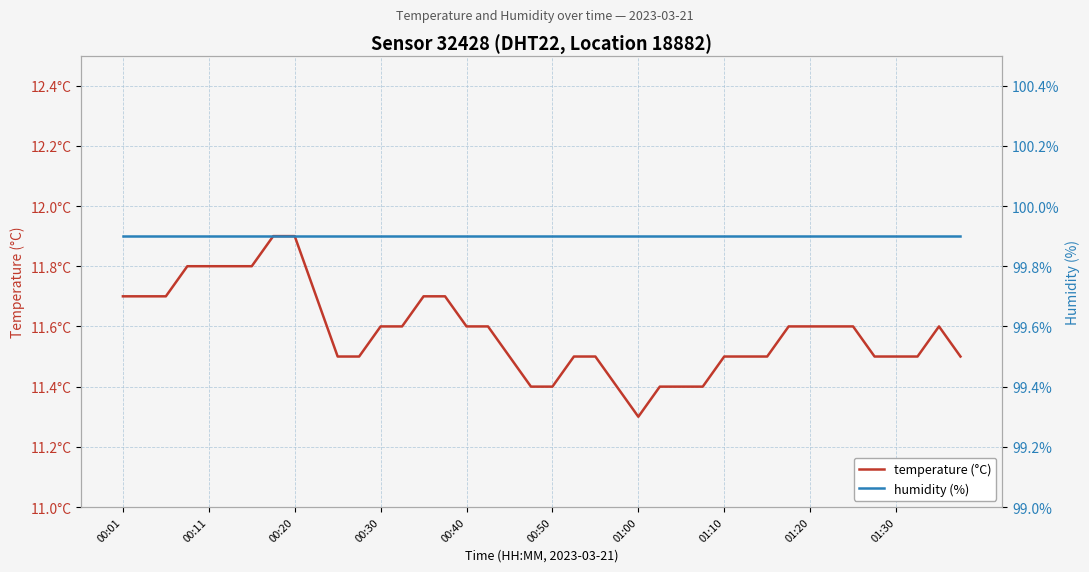

Reading left to right, list all the values displayed in this chart.

temperature (°C): 11.7	11.7	11.7	11.8	11.8	11.8	11.8	11.9	11.9	11.7	11.5	11.5	11.6	11.6	11.7	11.7	11.6	11.6	11.5	11.4	11.4	11.5	11.5	11.4	11.3	11.4	11.4	11.4	11.5	11.5	11.5	11.6	11.6	11.6	11.6	11.5	11.5	11.5	11.6	11.5
humidity (%): 99.9	99.9	99.9	99.9	99.9	99.9	99.9	99.9	99.9	99.9	99.9	99.9	99.9	99.9	99.9	99.9	99.9	99.9	99.9	99.9	99.9	99.9	99.9	99.9	99.9	99.9	99.9	99.9	99.9	99.9	99.9	99.9	99.9	99.9	99.9	99.9	99.9	99.9	99.9	99.9